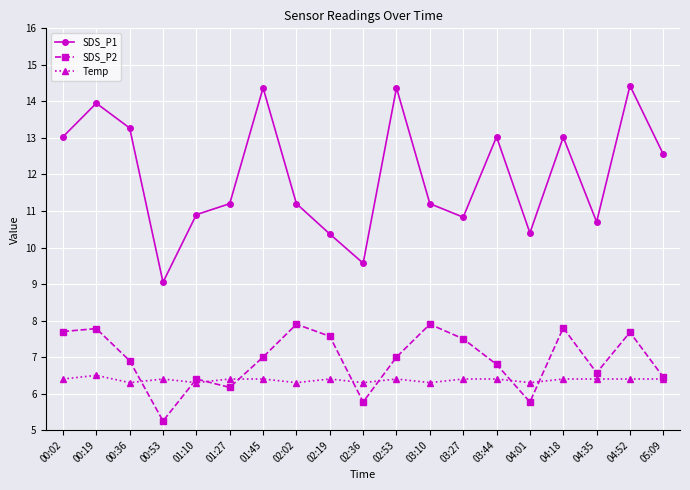

Read the SDS_P1 value at 02:02.

11.2